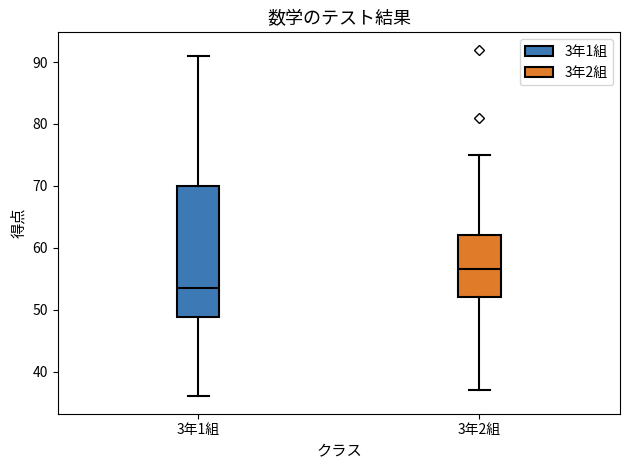

Which box has the highest median line?

3年2組